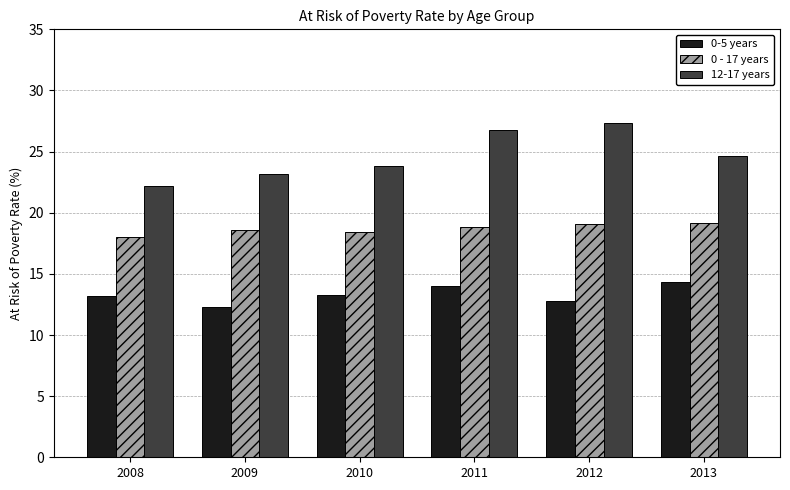

The value of 0 - 17 years at 2013 is 19.2. True or false?

True